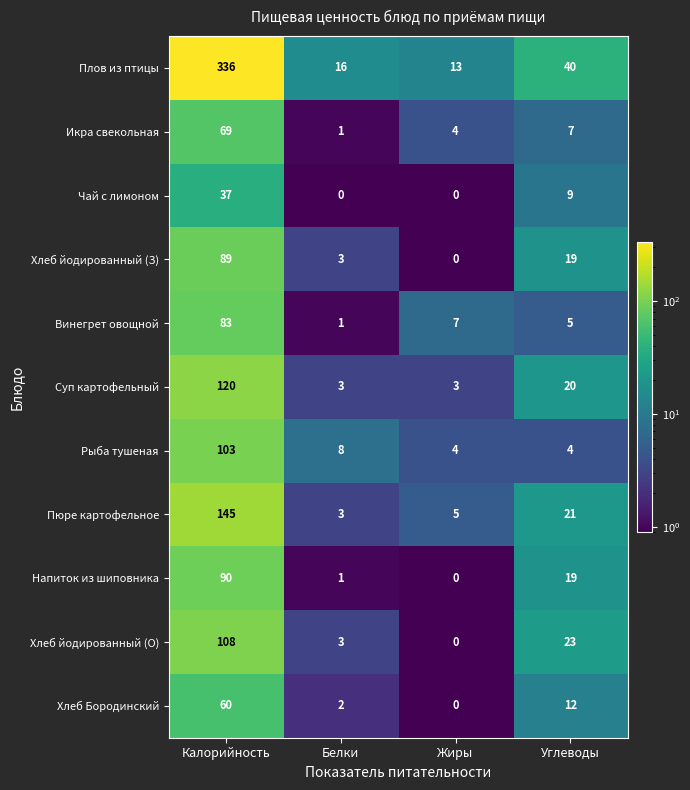

At which label does Хлеб Бородинский first exceed 12?

Калорийность